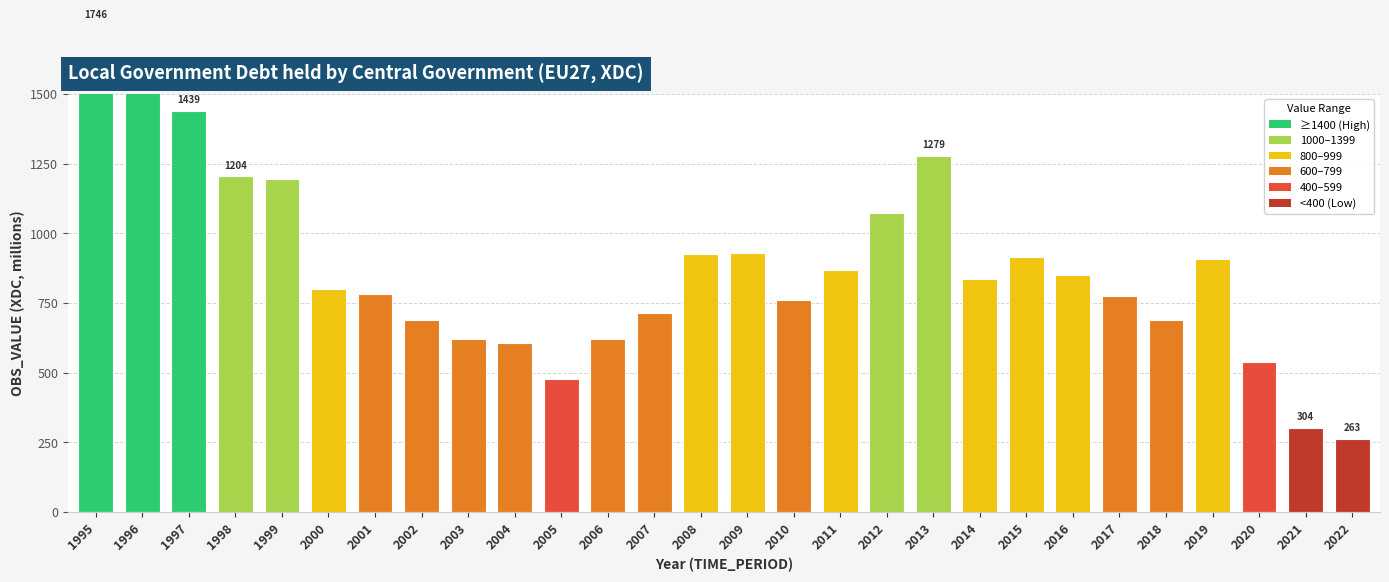

What is the value of the 22nd bar from the left?

849.1